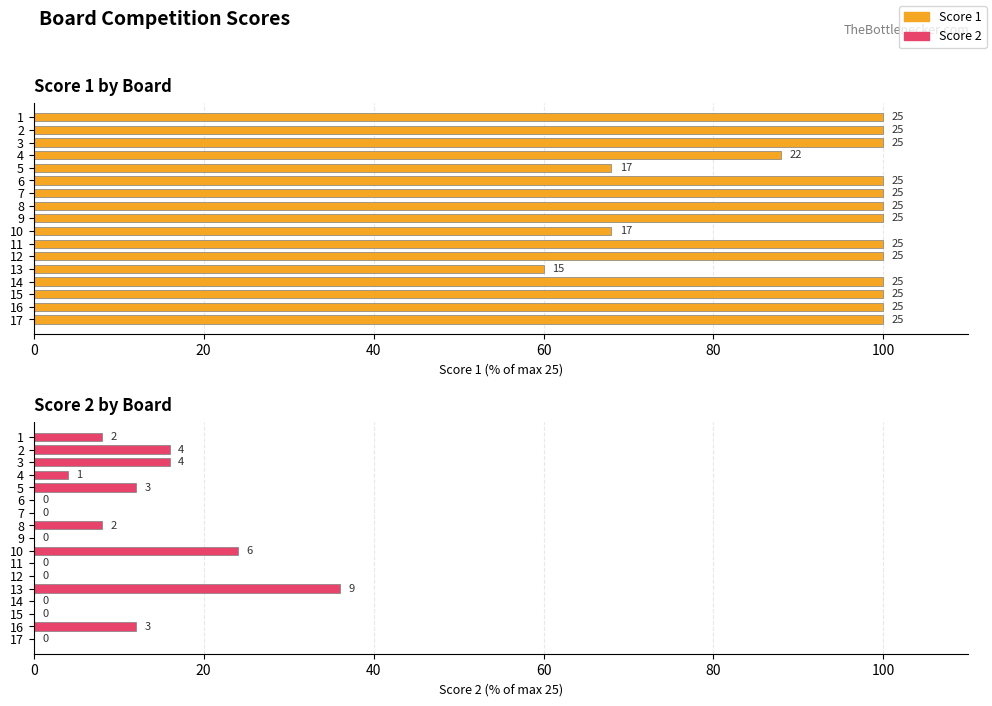

What is the average value of the Score 2 series?

8